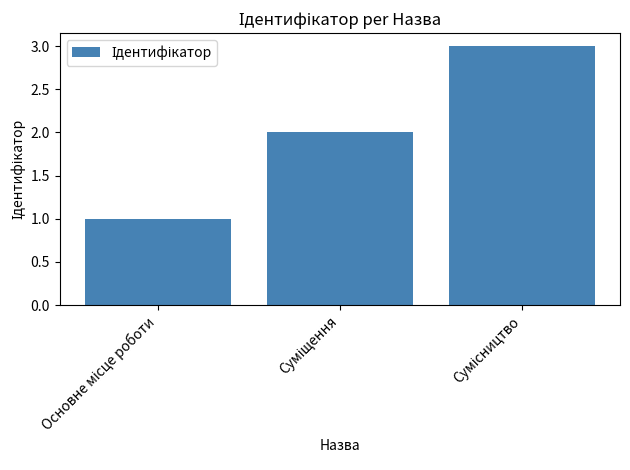

What is the value of the 2nd bar from the left?

2